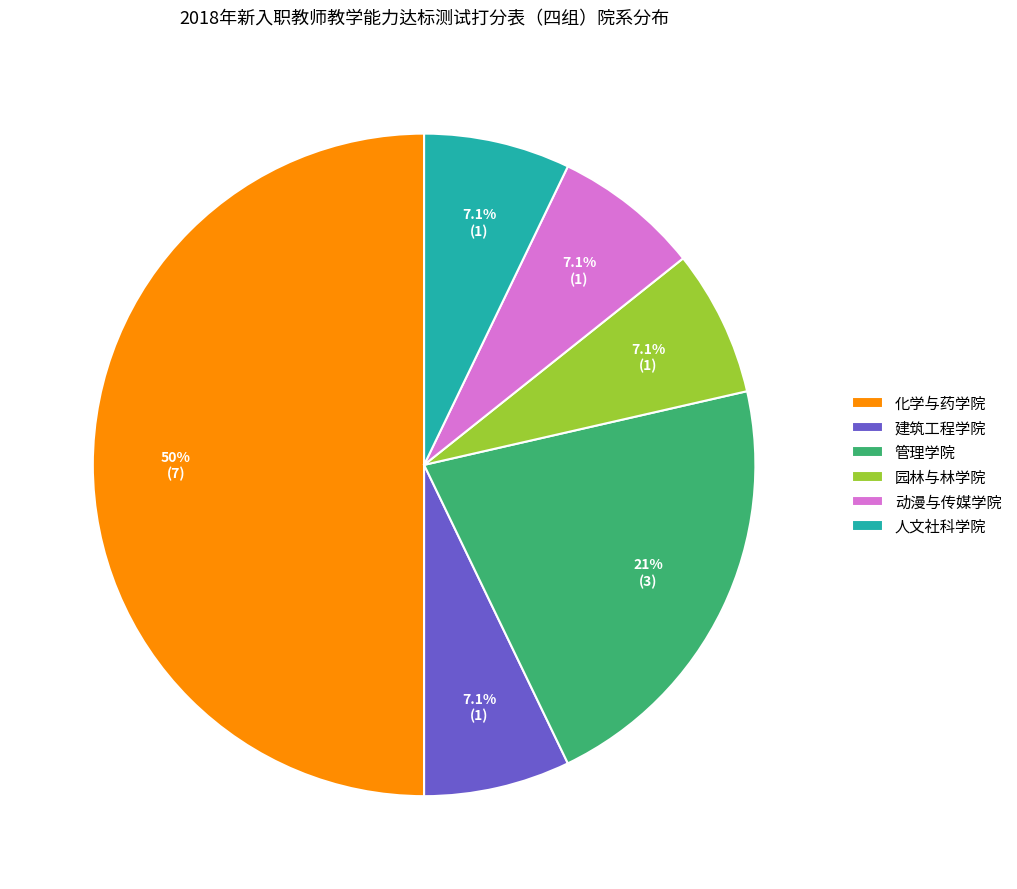

How many slices are in this pie chart?

6